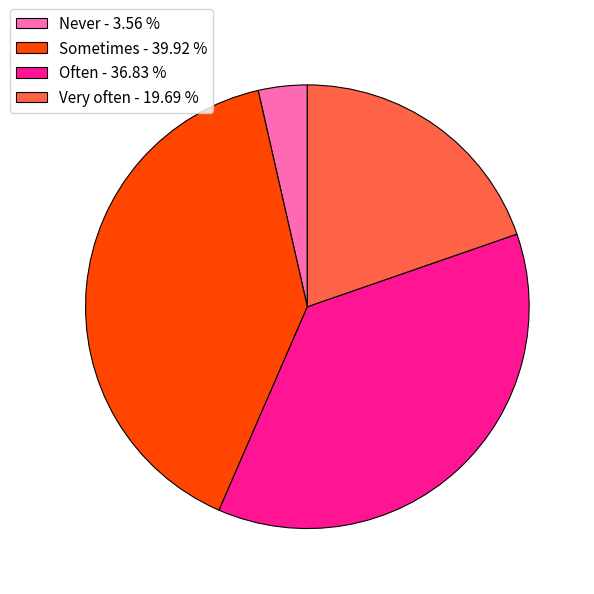

Does Sometimes - 39.92 % account for over 50% of the chart?

No